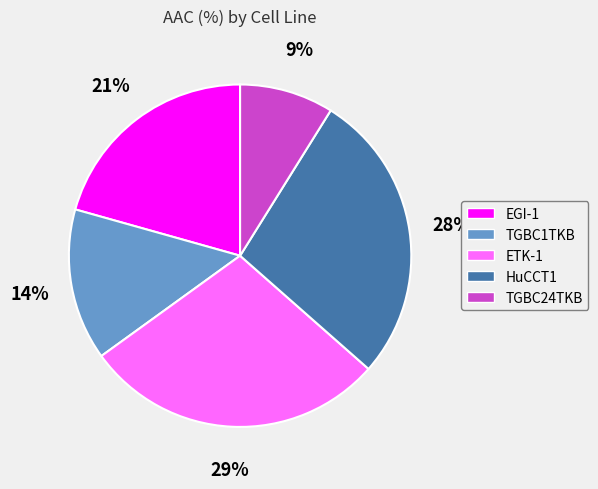

To the nearest percent, what is the difference between the TGBC1TKB and TGBC24TKB slice percentages?

5%